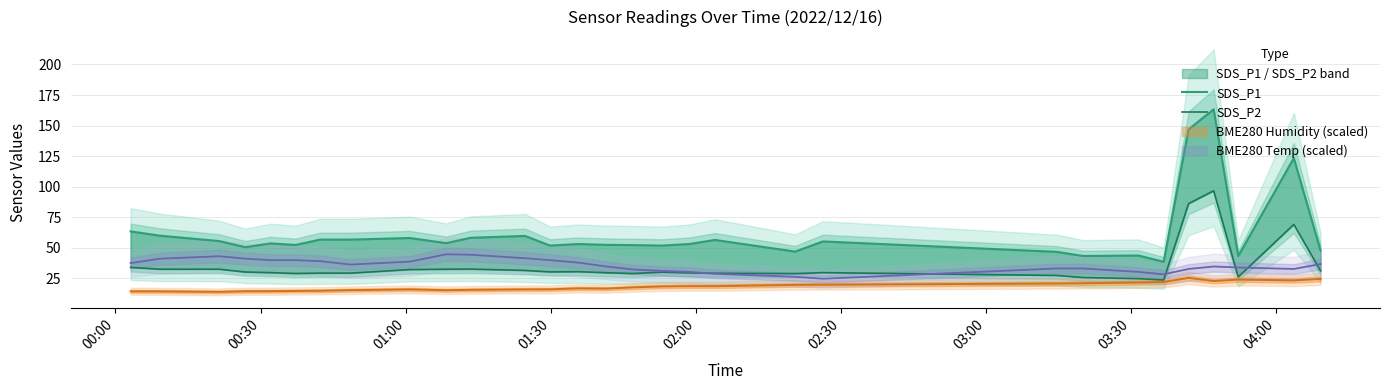

At how many categories does at least one series exceed 79?

3